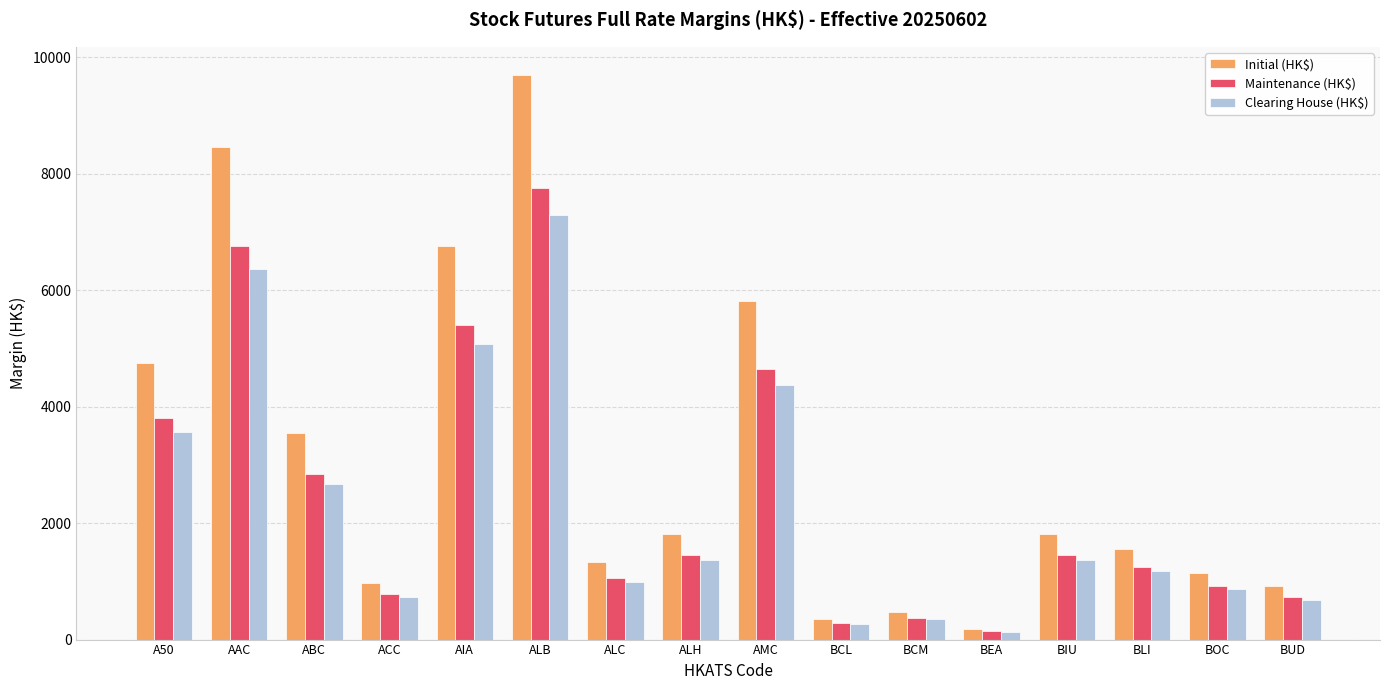

How many data points in Initial (HK$) are less than 1808?

8